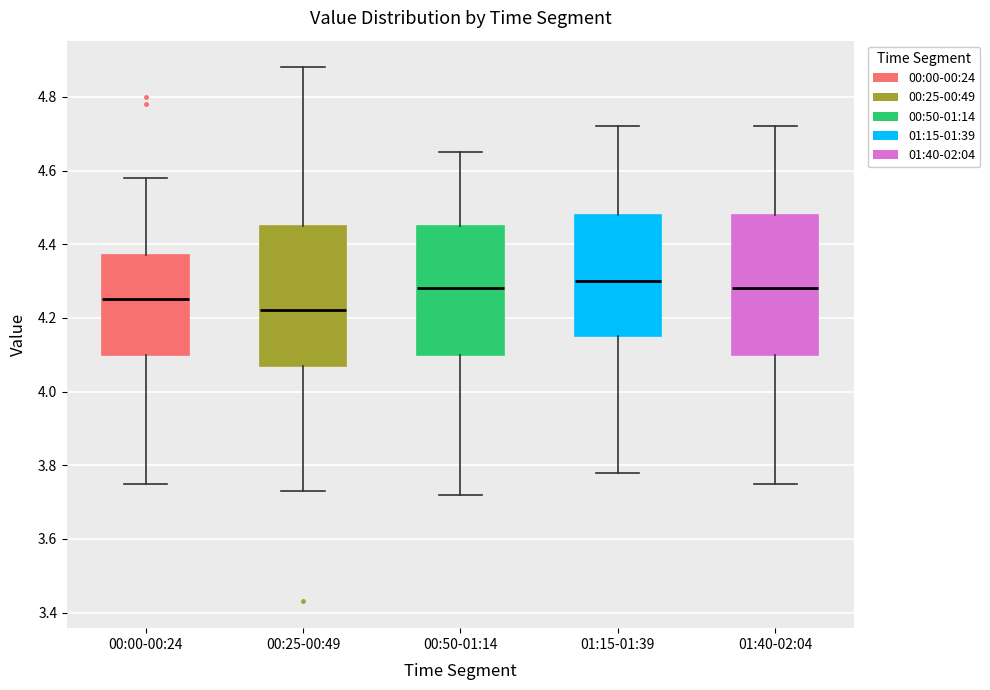

Where is the lower edge of the box for 01:40-02:04 on the y-axis? The values are not printed on the chart, so give them approximately, as read against the axis.

4.10